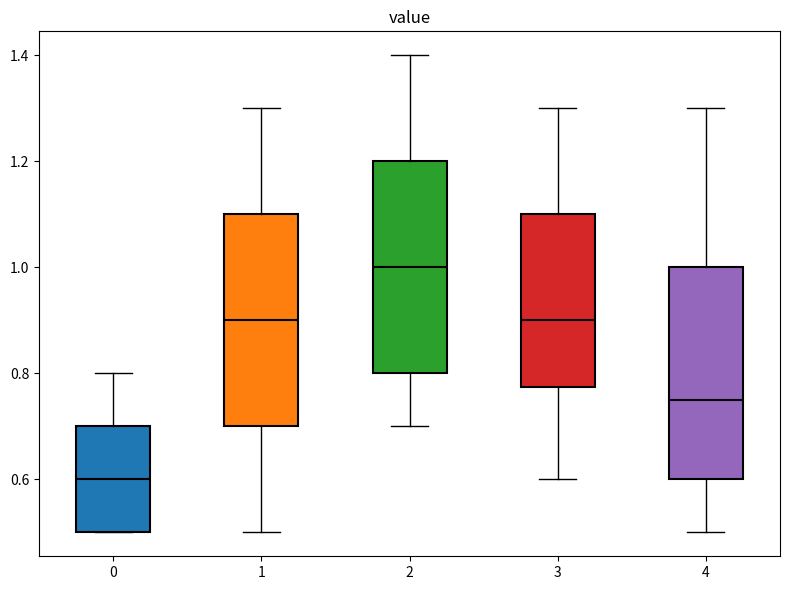

Where does the median line of the box at x = 1 sit on the y-axis? The values are not printed on the chart, so give them approximately, as read against the axis.

0.90